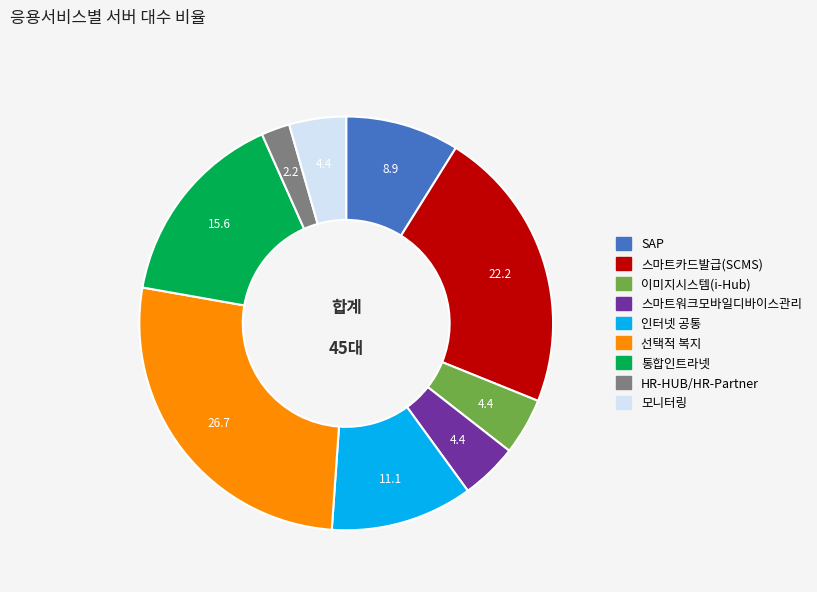

How many slices are in this pie chart?

9